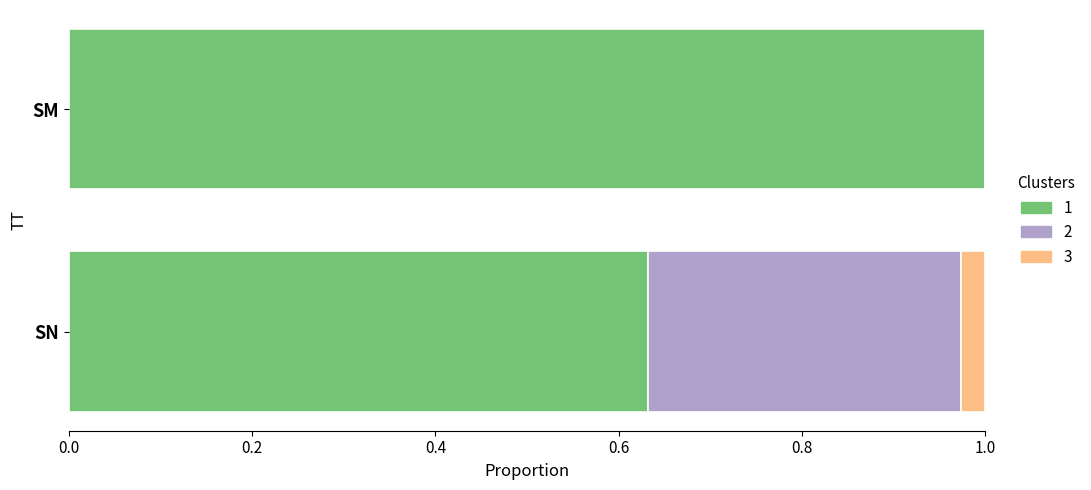

What is the total value across all series at SM?

1.0